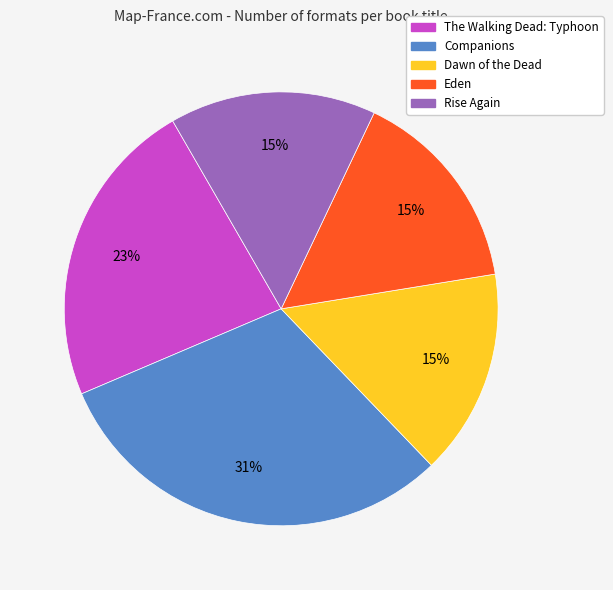

How many slices are in this pie chart?

5